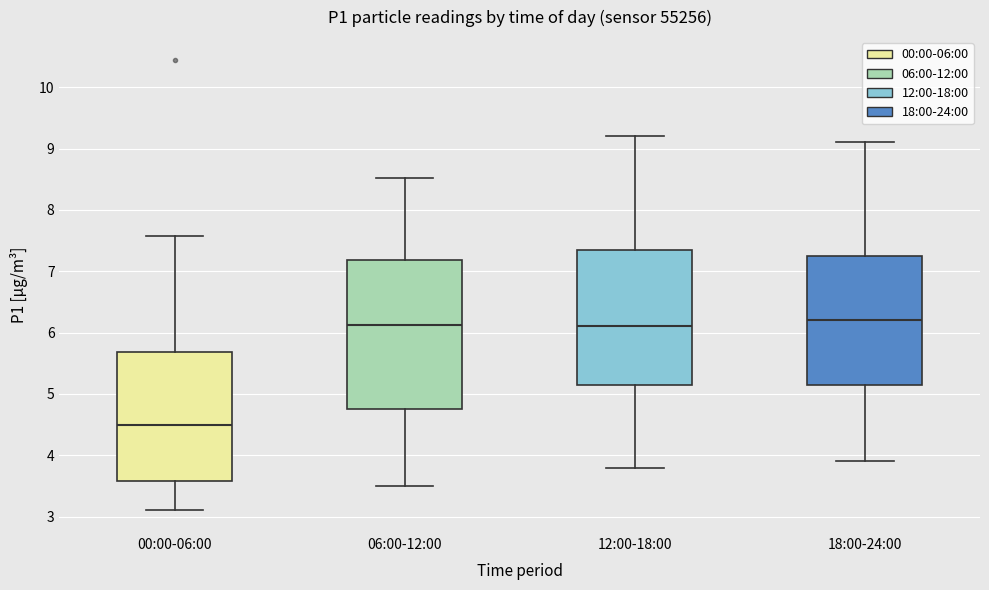

Reading left to right, read every box against the y-axis: the position of its median line, the range the box covers, and the ends of its whiskers. The values are not printed on the chart, so give them approximately, as read against the axis.

00:00-06:00: median 4.5, box 3.6 to 5.7, whiskers 3.1 to 7.6
06:00-12:00: median 6.1, box 4.8 to 7.2, whiskers 3.5 to 8.5
12:00-18:00: median 6.1, box 5.2 to 7.4, whiskers 3.8 to 9.2
18:00-24:00: median 6.2, box 5.2 to 7.3, whiskers 3.9 to 9.1